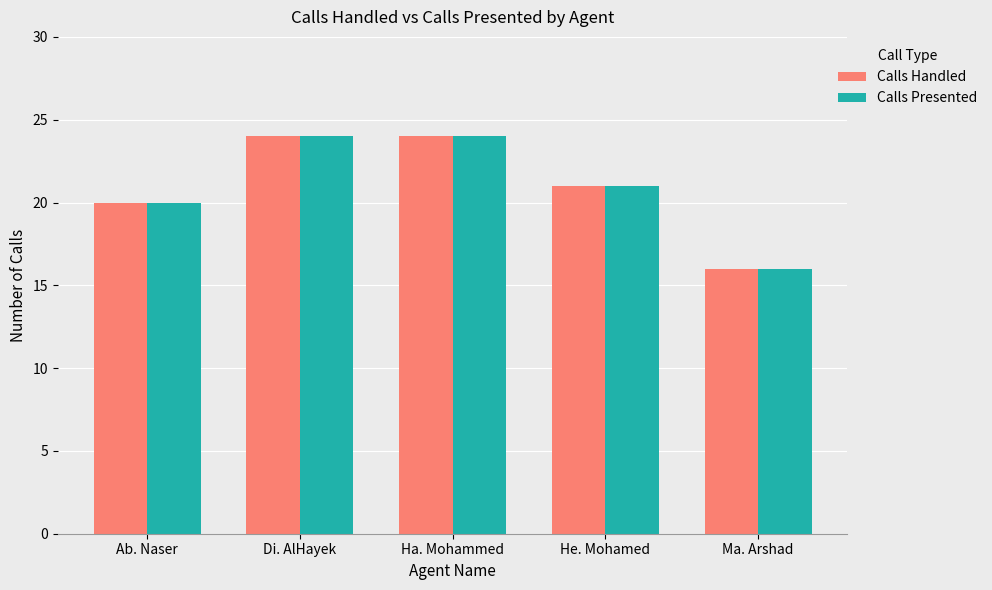

At how many categories does at least one series exceed 18?

4